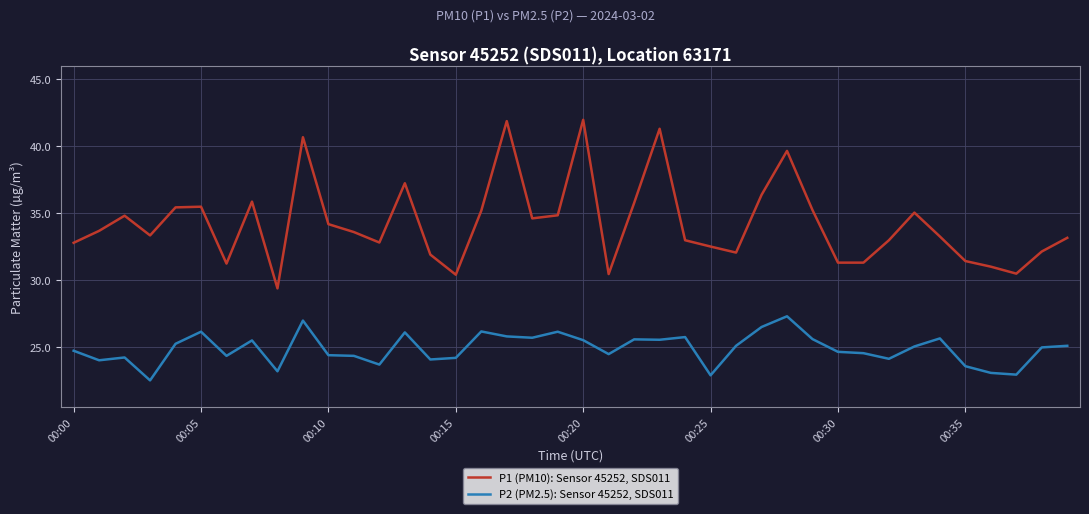

What is the difference between the maximum and minimum values in the P2 (PM2.5): Sensor 45252, SDS011 series?

4.8